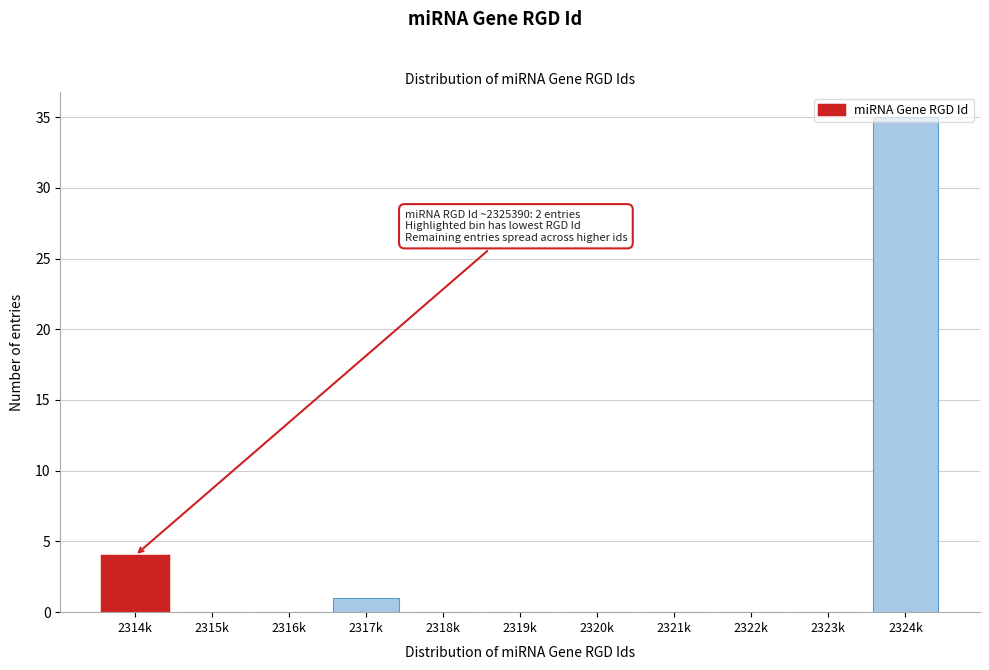

What is the maximum value shown in the chart?

35